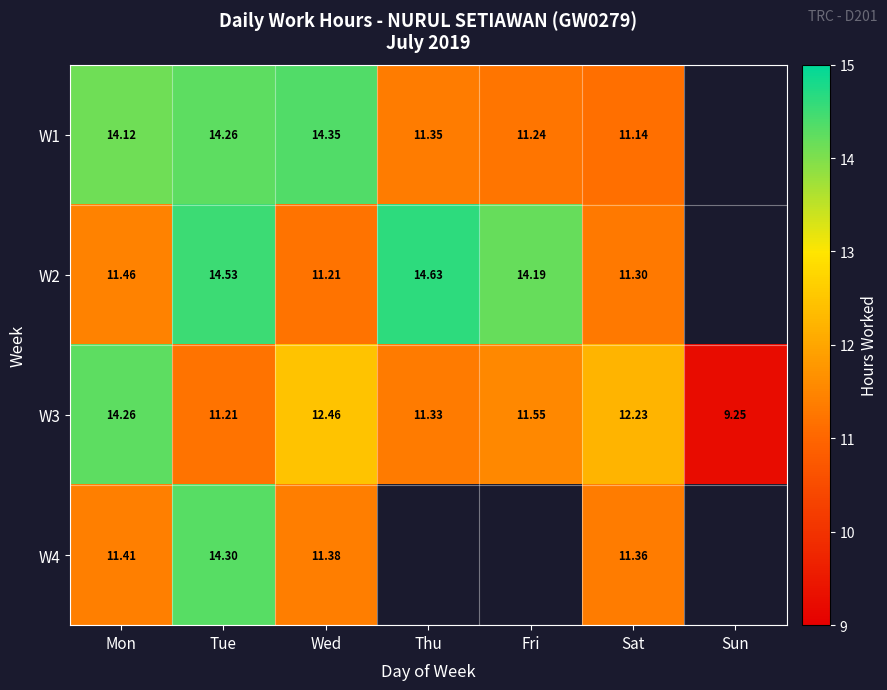

True or false: W1 has a value of 19.0 at Wed.

False